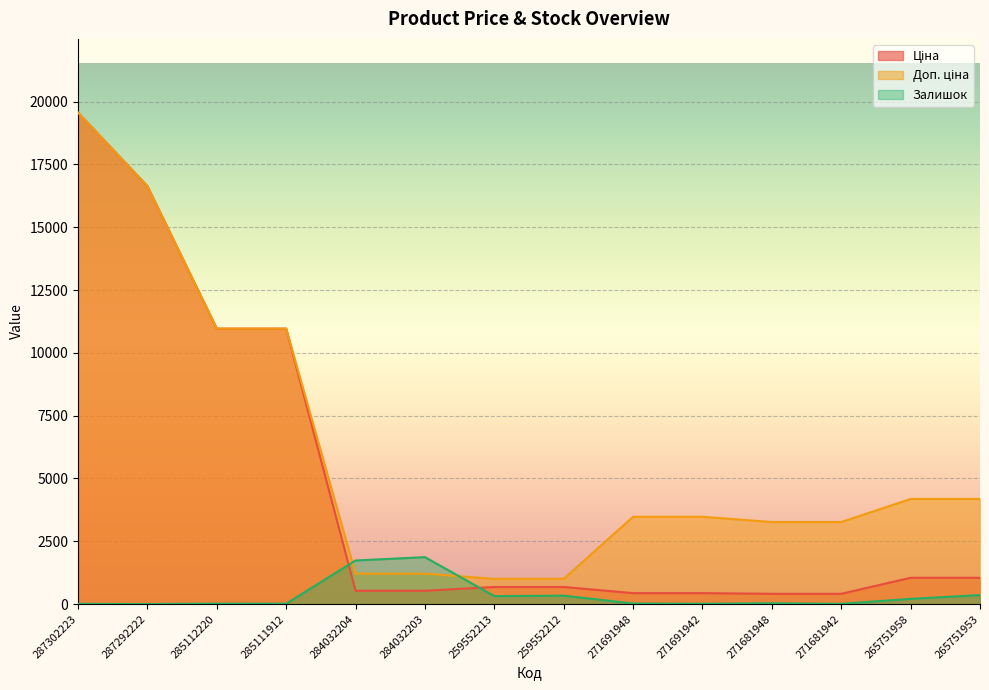

How many lines are shown in the chart?

3